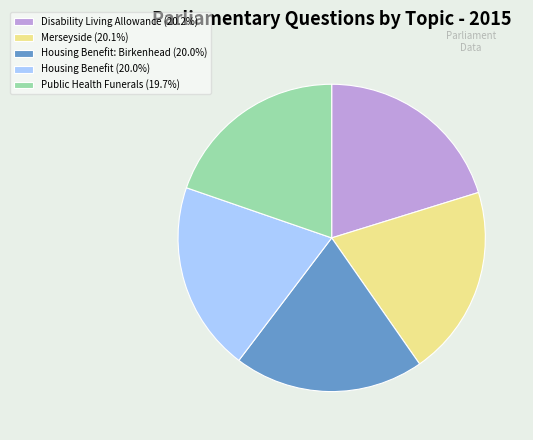

Does any single category account for the majority?

No